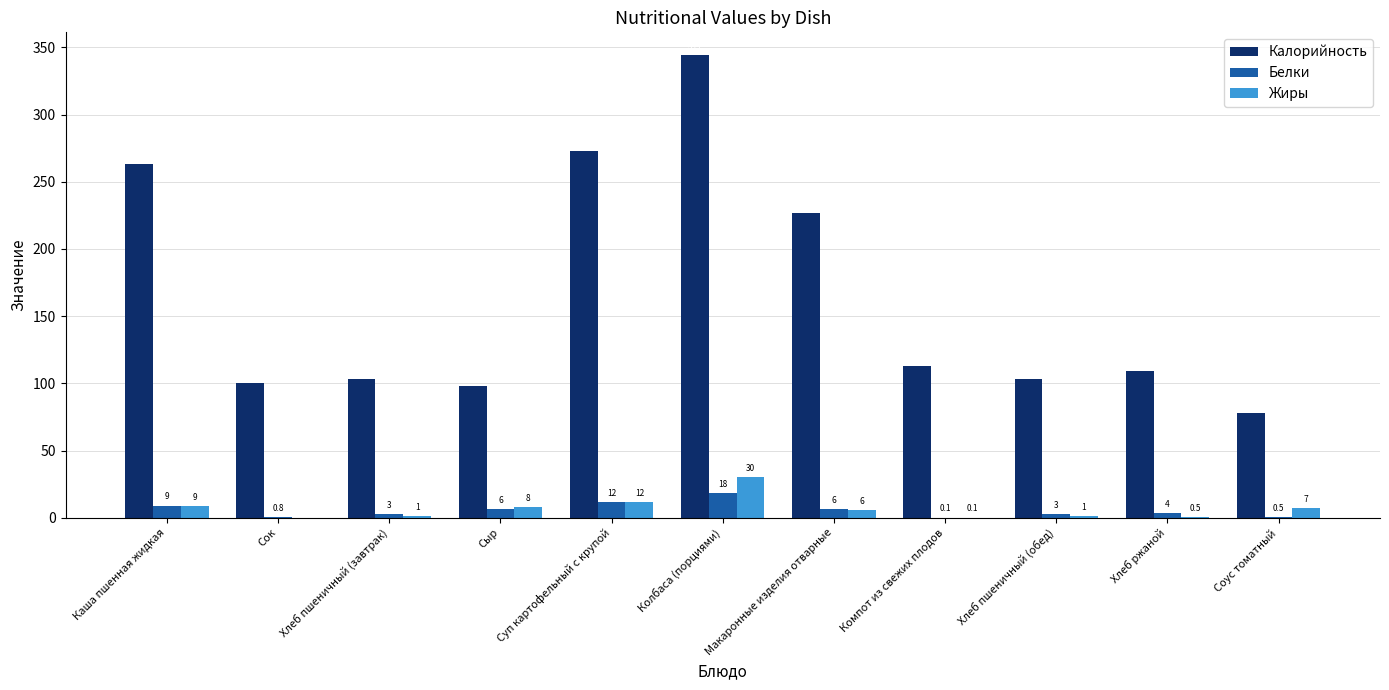

The value of Белки at Хлеб пшеничный (обед) is 2.9. True or false?

True